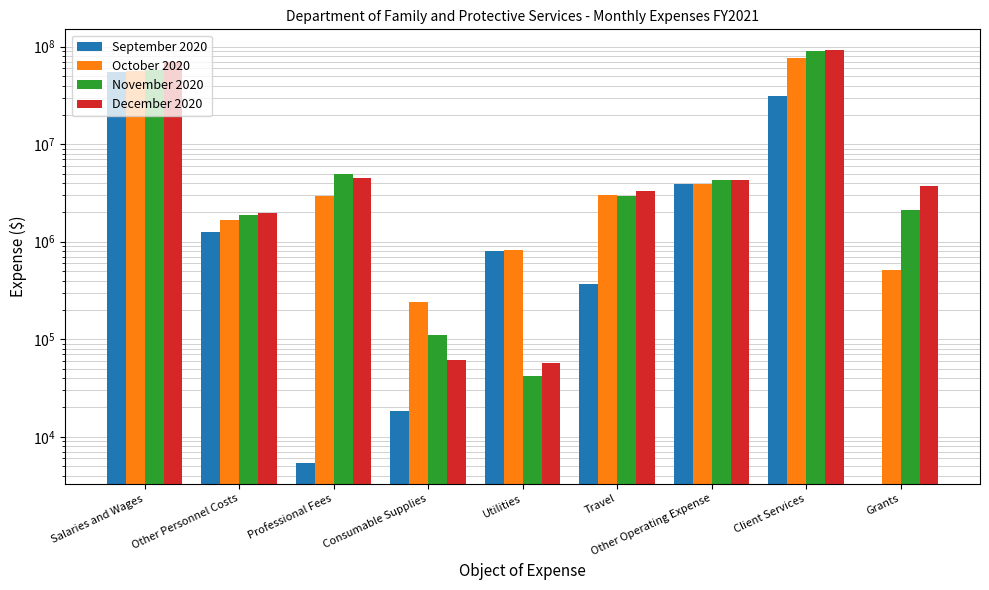

Is the value of October 2020 at Utilities greater than the value of September 2020 at Other Operating Expense?

No